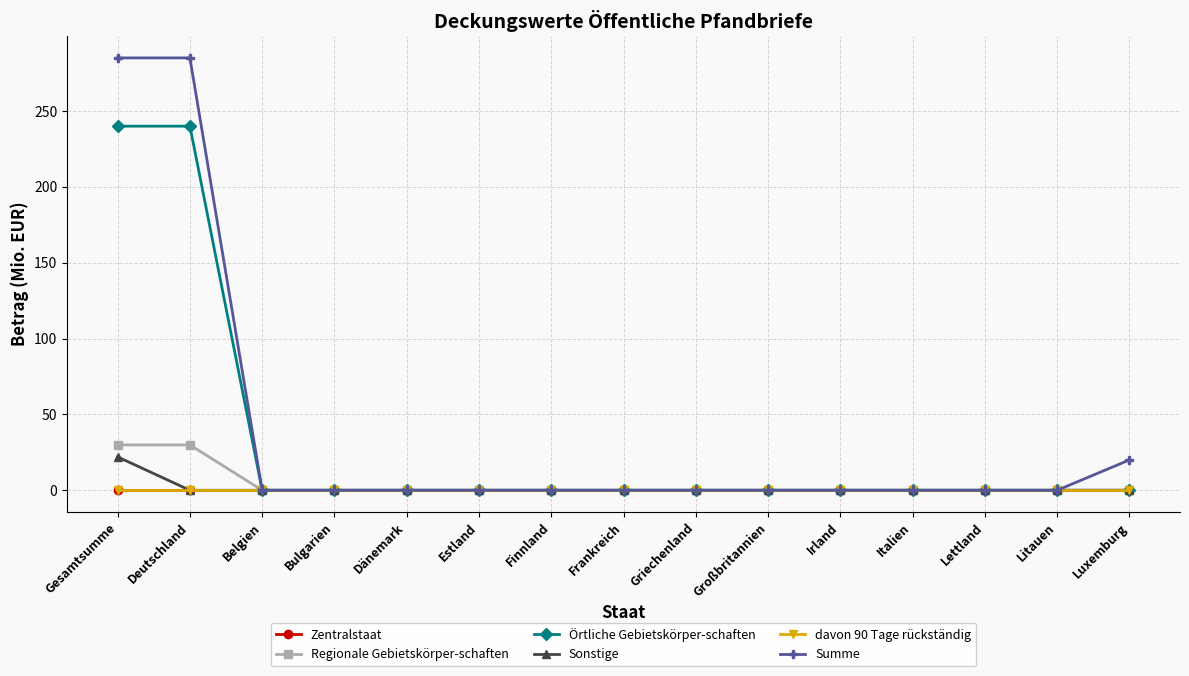

Is this an area chart (filled region under the line)?

No